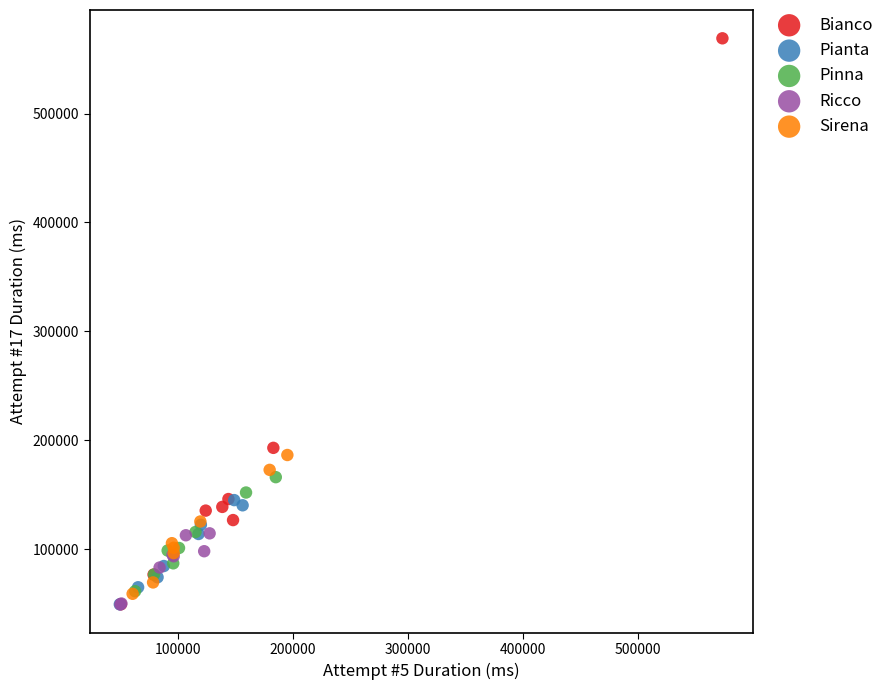

Which series contains the highest Y value?

Bianco